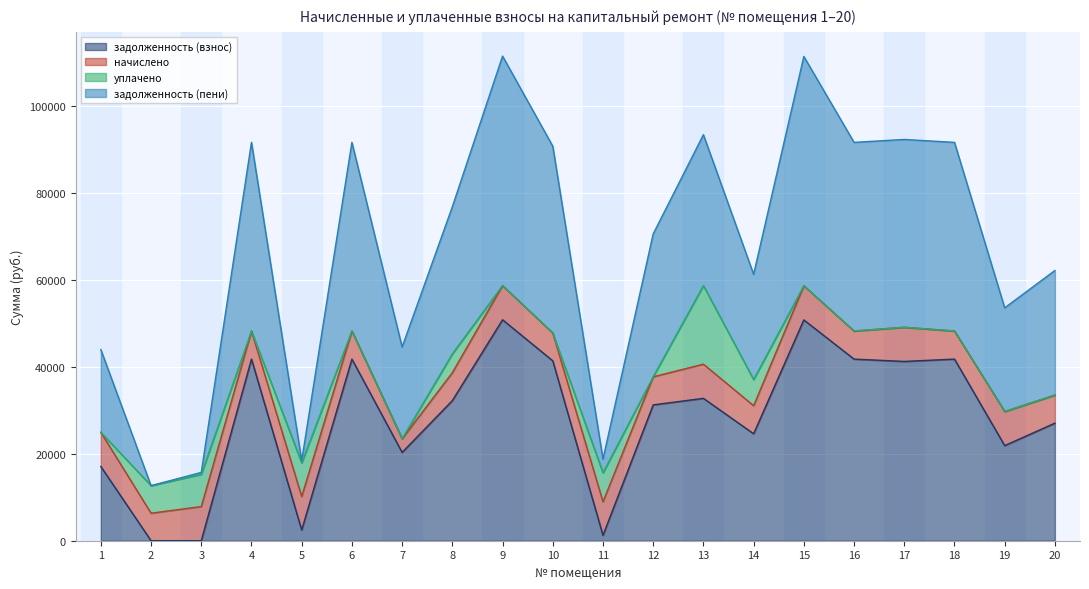

At which label is задолженность (взнос) closest to 25394?

14